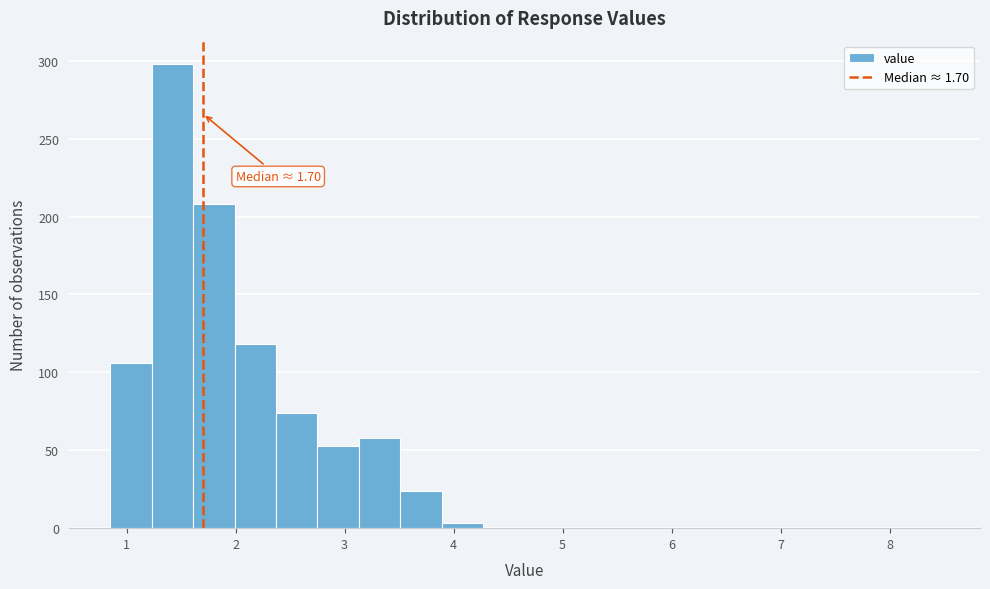

Read against the x-axis, roughly where is the centre of the tallest bar?

1.4